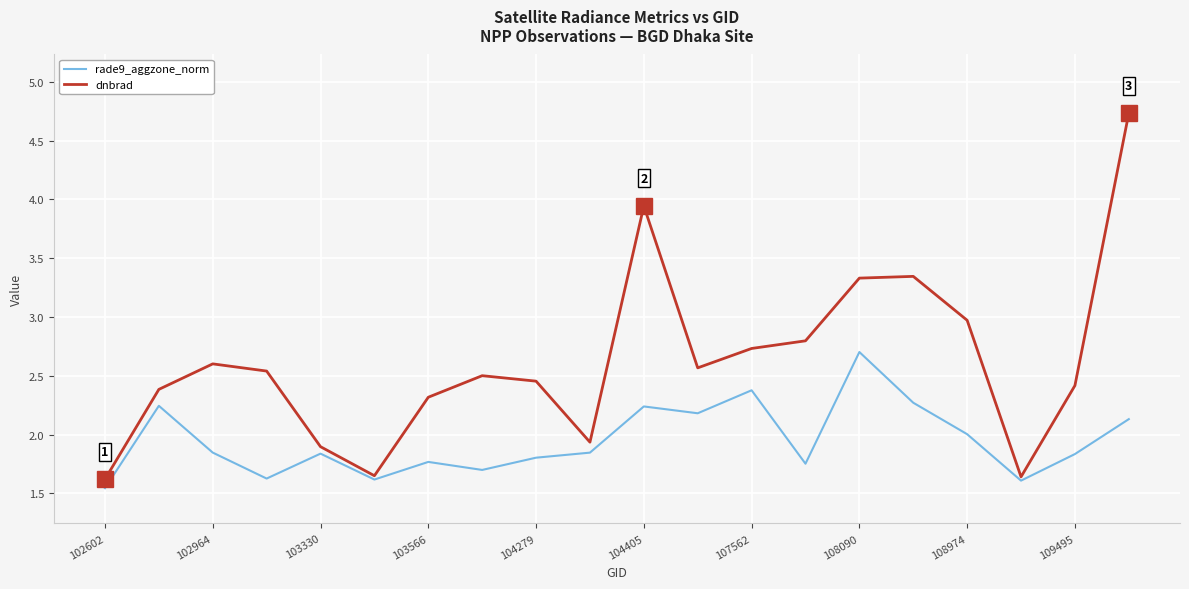

Which series has the widest spread of values?

dnbrad